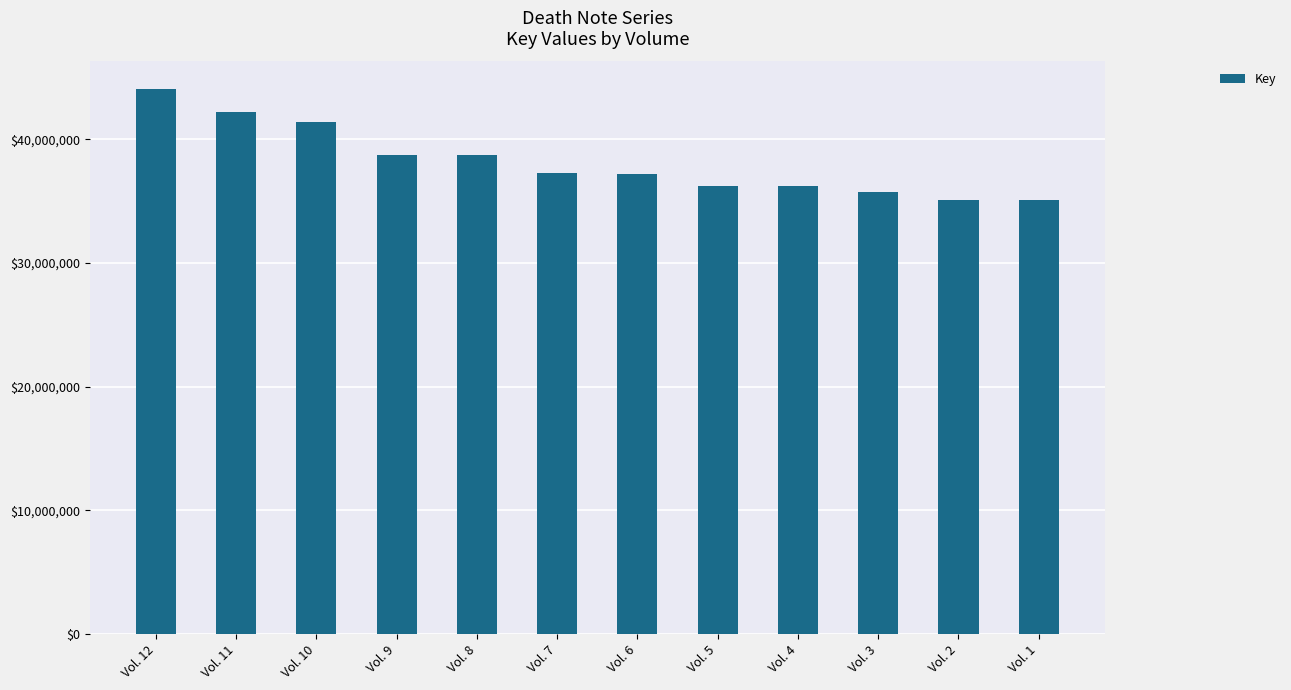

What is the difference between the second highest and second lowest values?

7089635